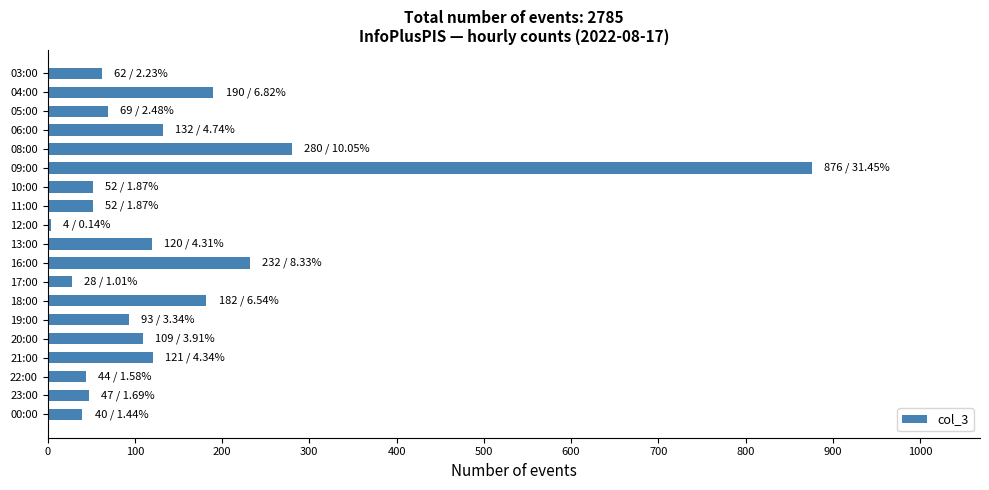

What is the change in value from 03:00 to 19:00?

+31